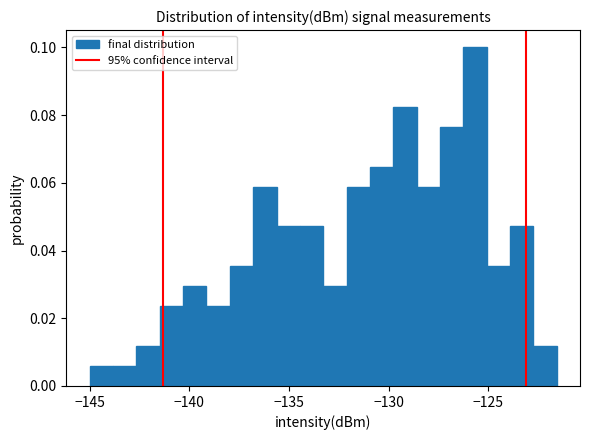

Read against the x-axis, roughly where is the centre of the tallest bar?

-125.5